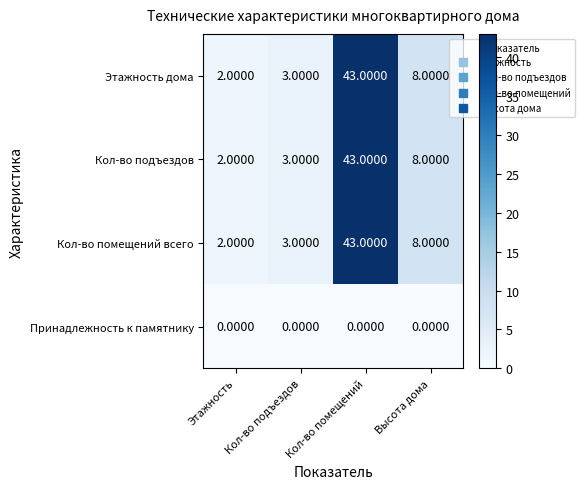

At which label does Этажность дома reach its peak?

Кол-во помещений